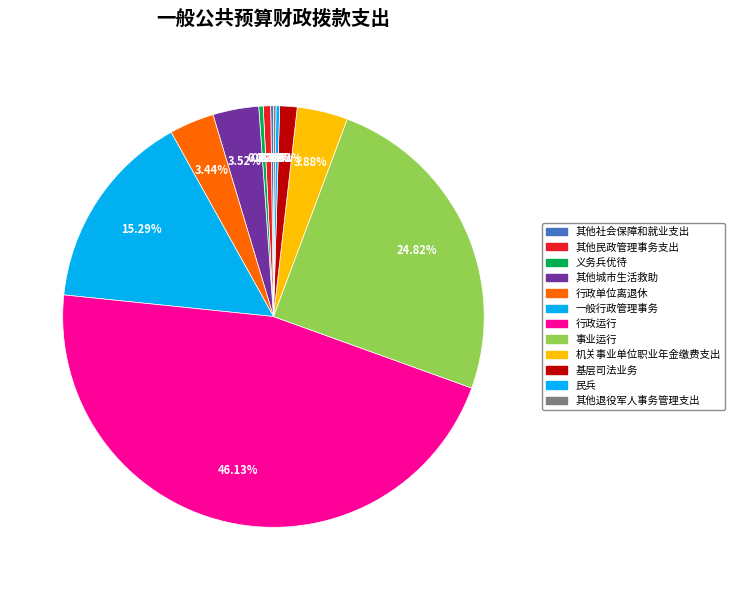

What percentage is NOT represented by 其他退役军人事务管理支出?

99.8%